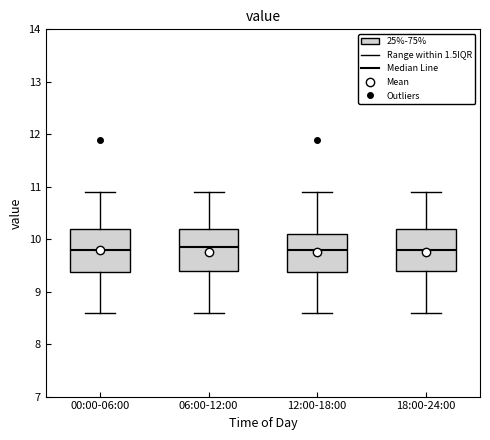

Reading left to right, read every box against the y-axis: the position of its median line, the range the box covers, and the ends of its whiskers. The values are not printed on the chart, so give them approximately, as read against the axis.

00:00-06:00: median 9.8, box 9.4 to 10.2, whiskers 8.6 to 10.9
06:00-12:00: median 9.9, box 9.4 to 10.2, whiskers 8.6 to 10.9
12:00-18:00: median 9.8, box 9.4 to 10.1, whiskers 8.6 to 10.9
18:00-24:00: median 9.8, box 9.4 to 10.2, whiskers 8.6 to 10.9